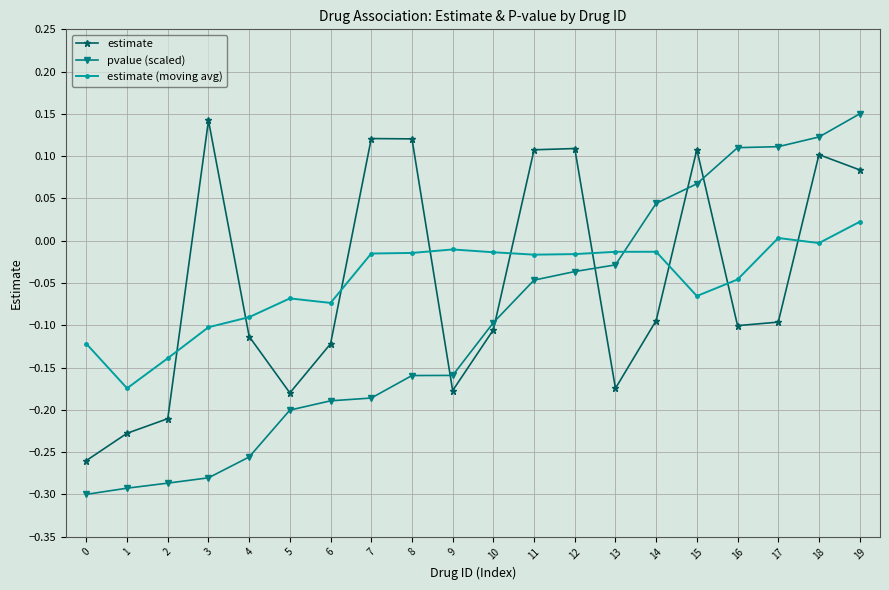

What is the sum of the estimate values at 0 and 13?

-0.4